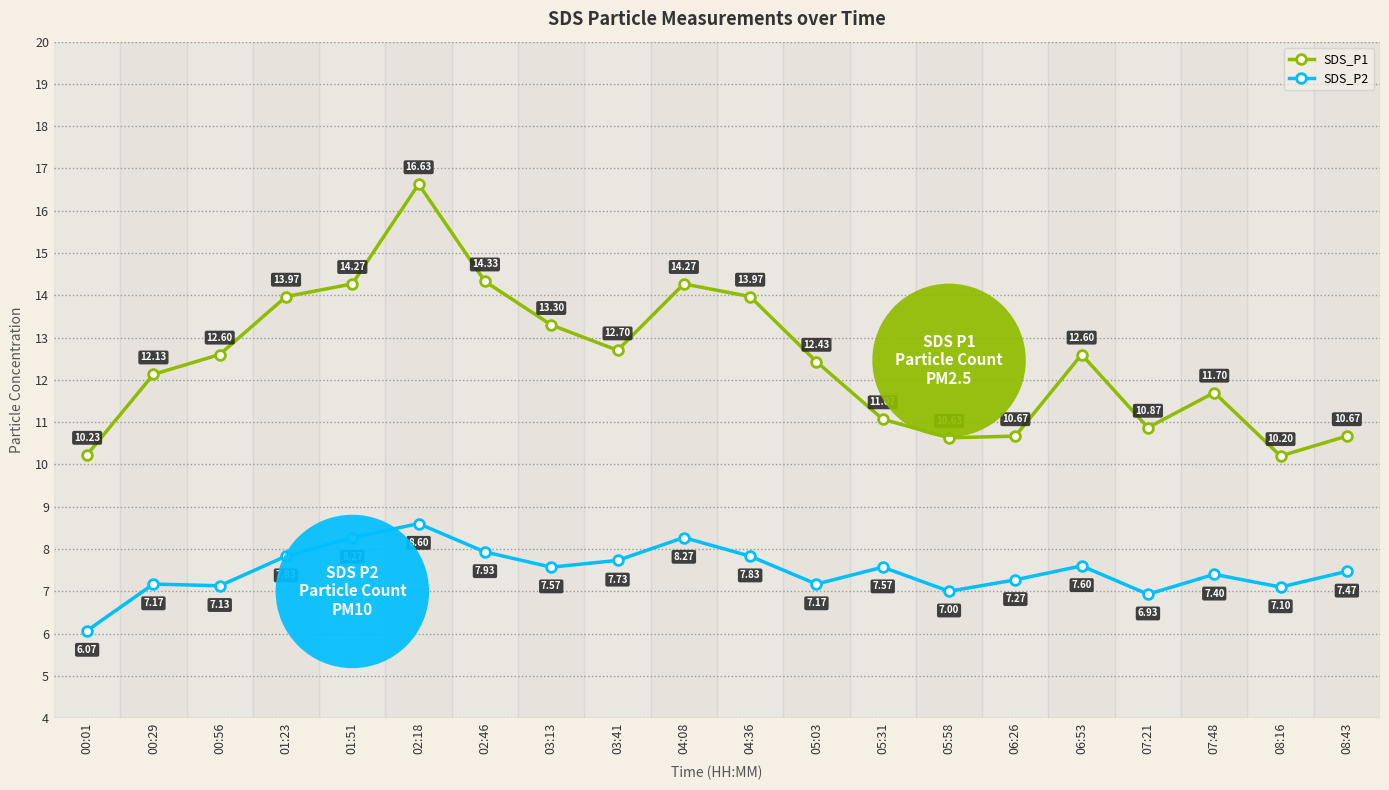

Where is the first local maximum for SDS_P2?

00:29